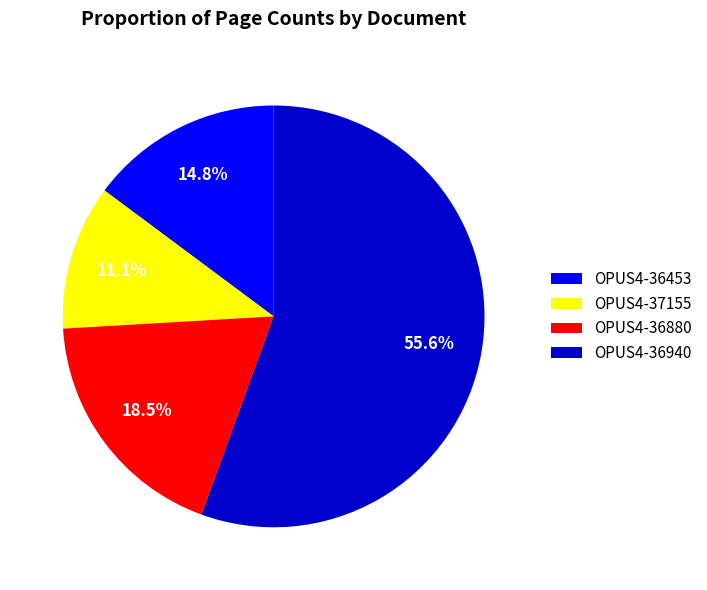

How many slices are in this pie chart?

4